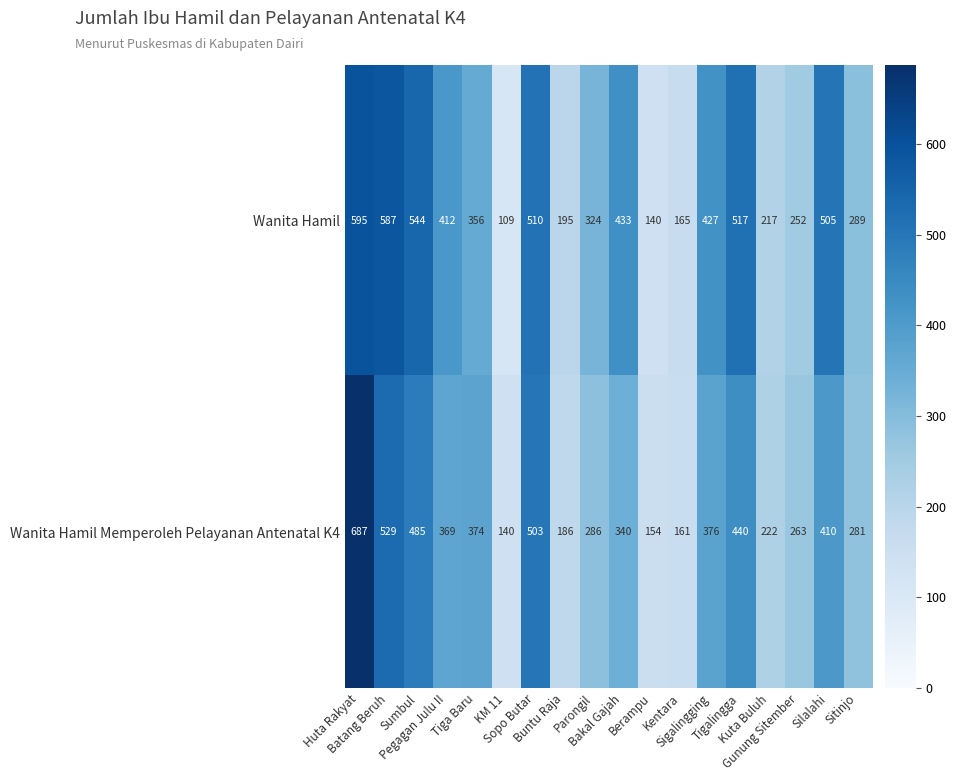

List the series in order of their peak value, lowest first.

Wanita Hamil, Wanita Hamil Memperoleh Pelayanan Antenatal K4